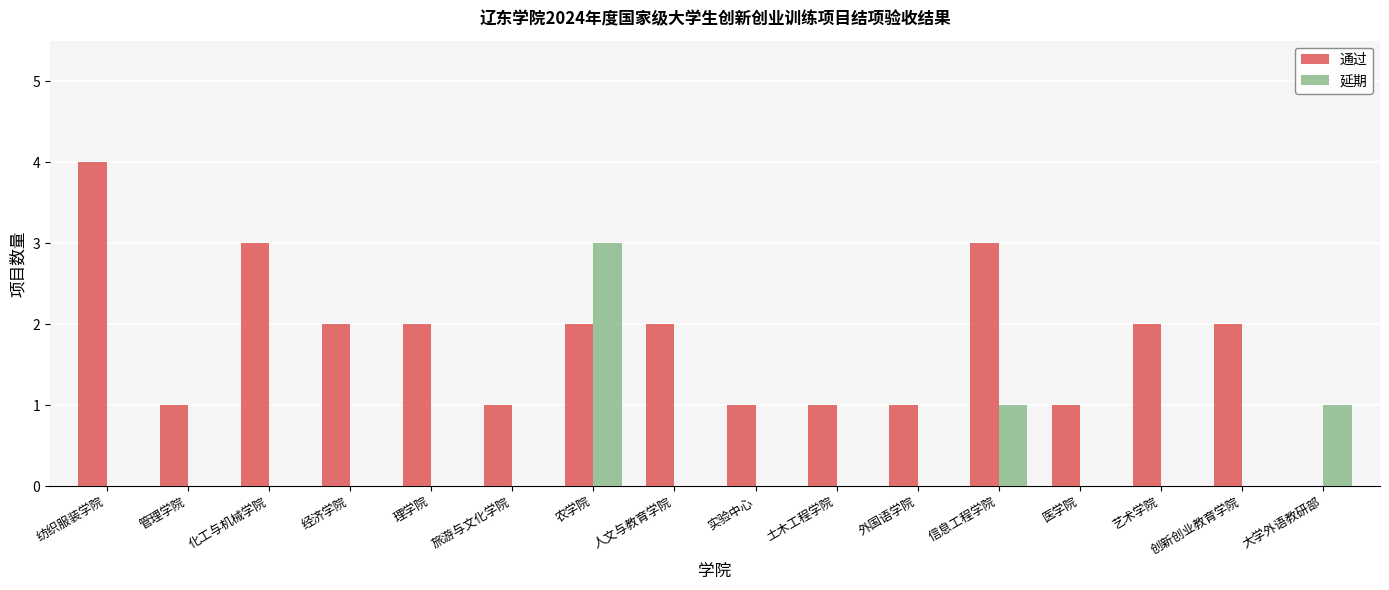

Reading left to right, extract all data points from this chart.

通过: 4	1	3	2	2	1	2	2	1	1	1	3	1	2	2	0
延期: 0	0	0	0	0	0	3	0	0	0	0	1	0	0	0	1